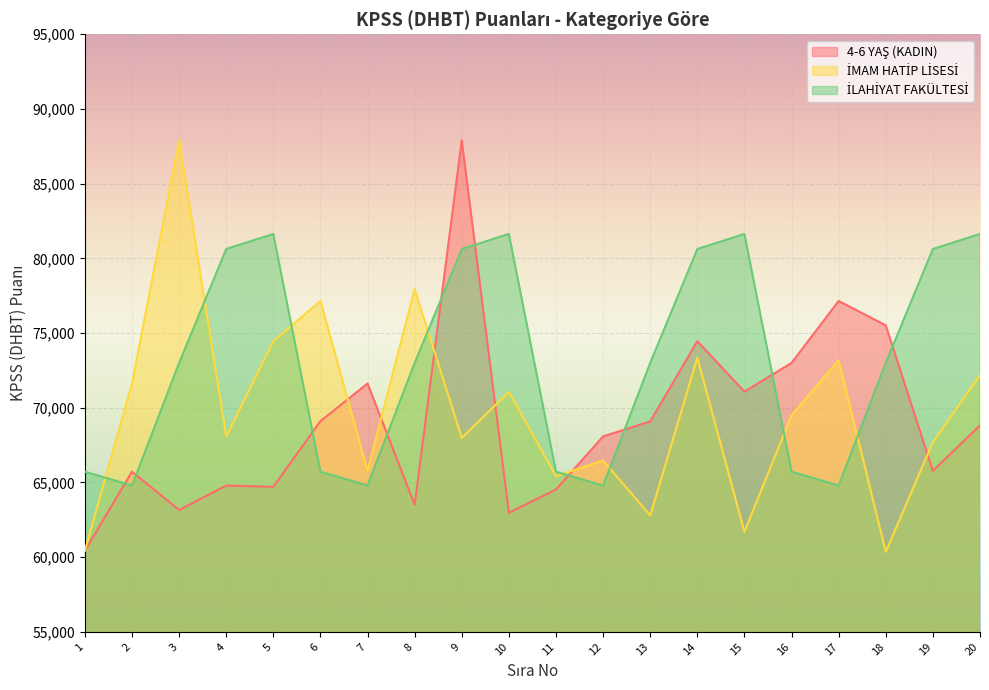

What is the sum of all İLAHİYAT FAKÜLTESİ values?

1463112